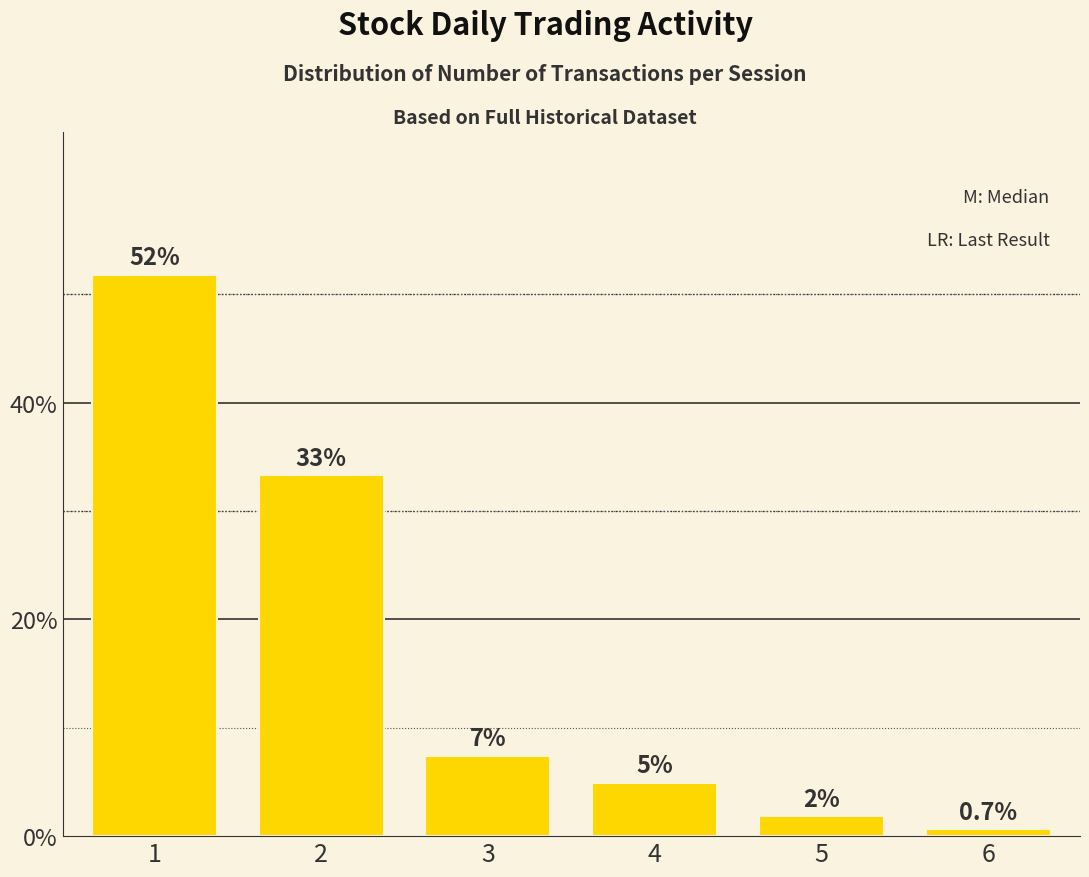

How many bars are there in total?

6